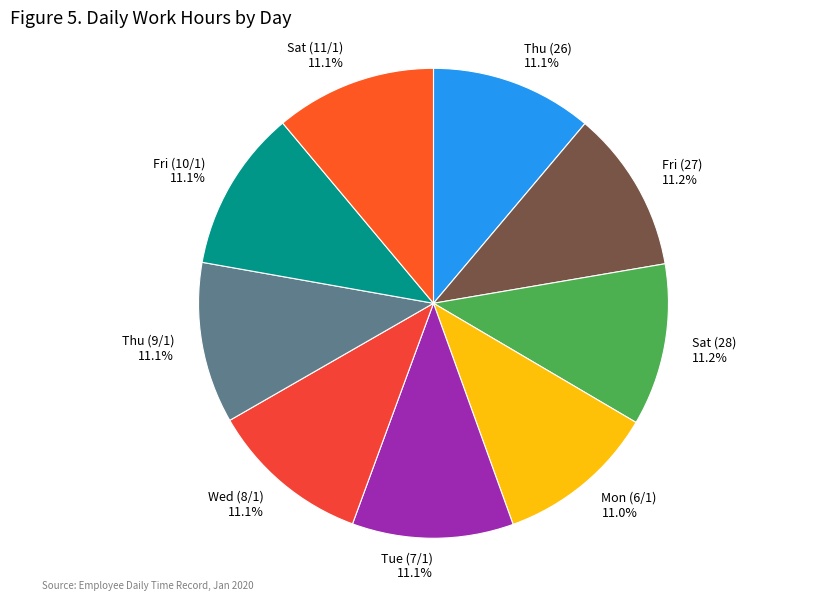

True or false: Sat (11/1) accounts for 1% of the total.

False